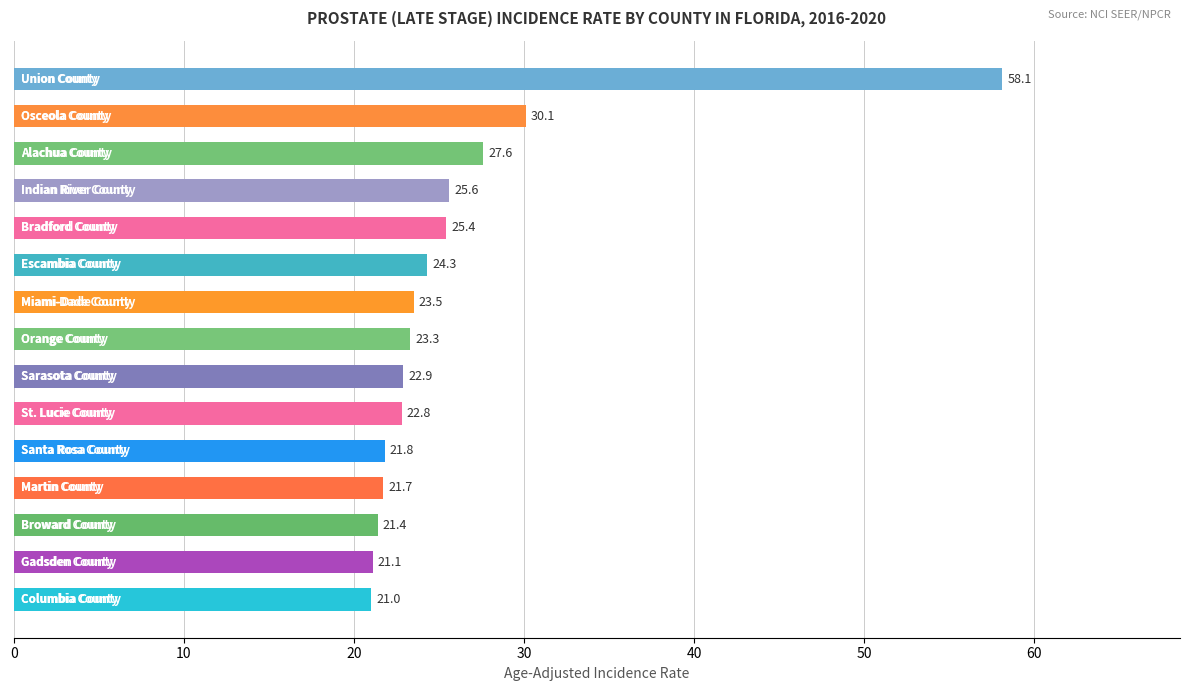

What is the sum of all values?

390.6